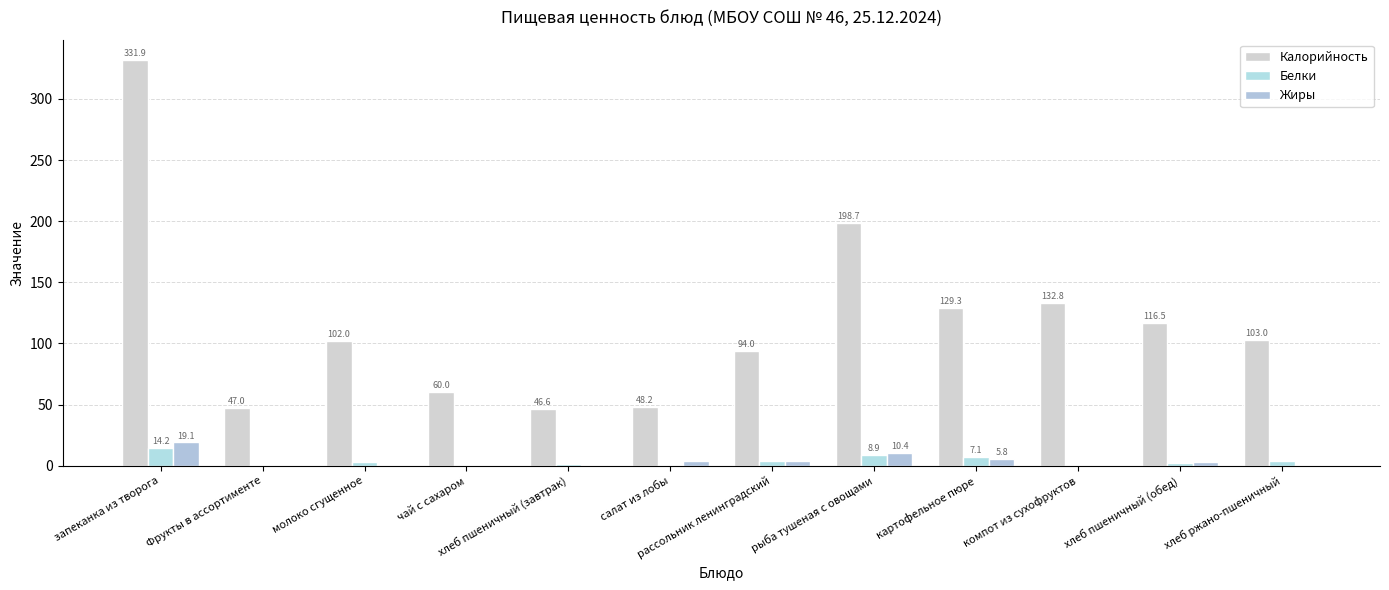

True or false: Жиры has a value of 16.7 at рыба тушеная с овощами.

False